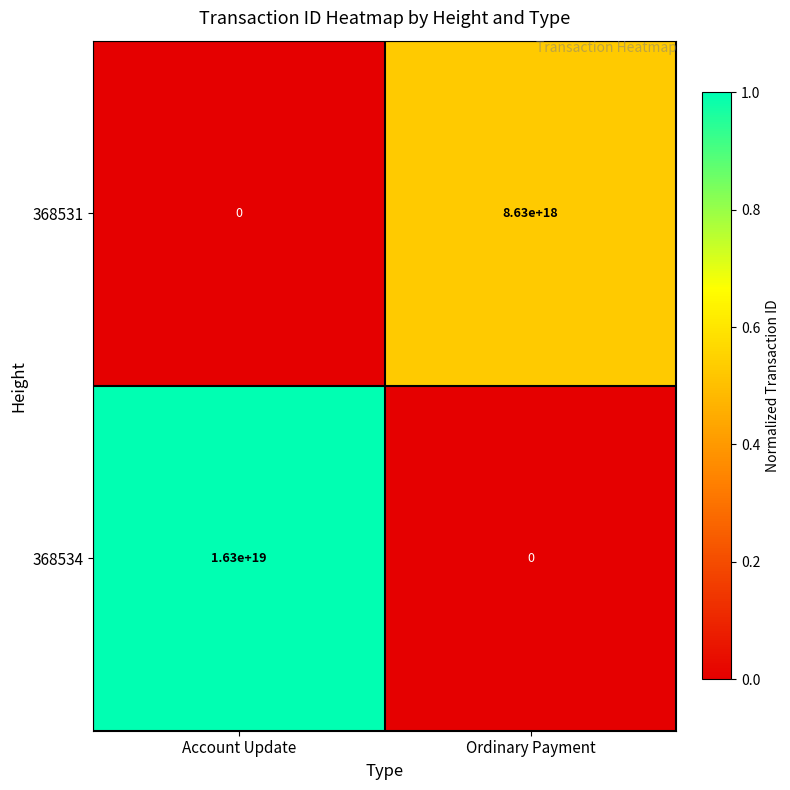

The value of 368531 at Ordinary Payment is 8630000000000000000. True or false?

True